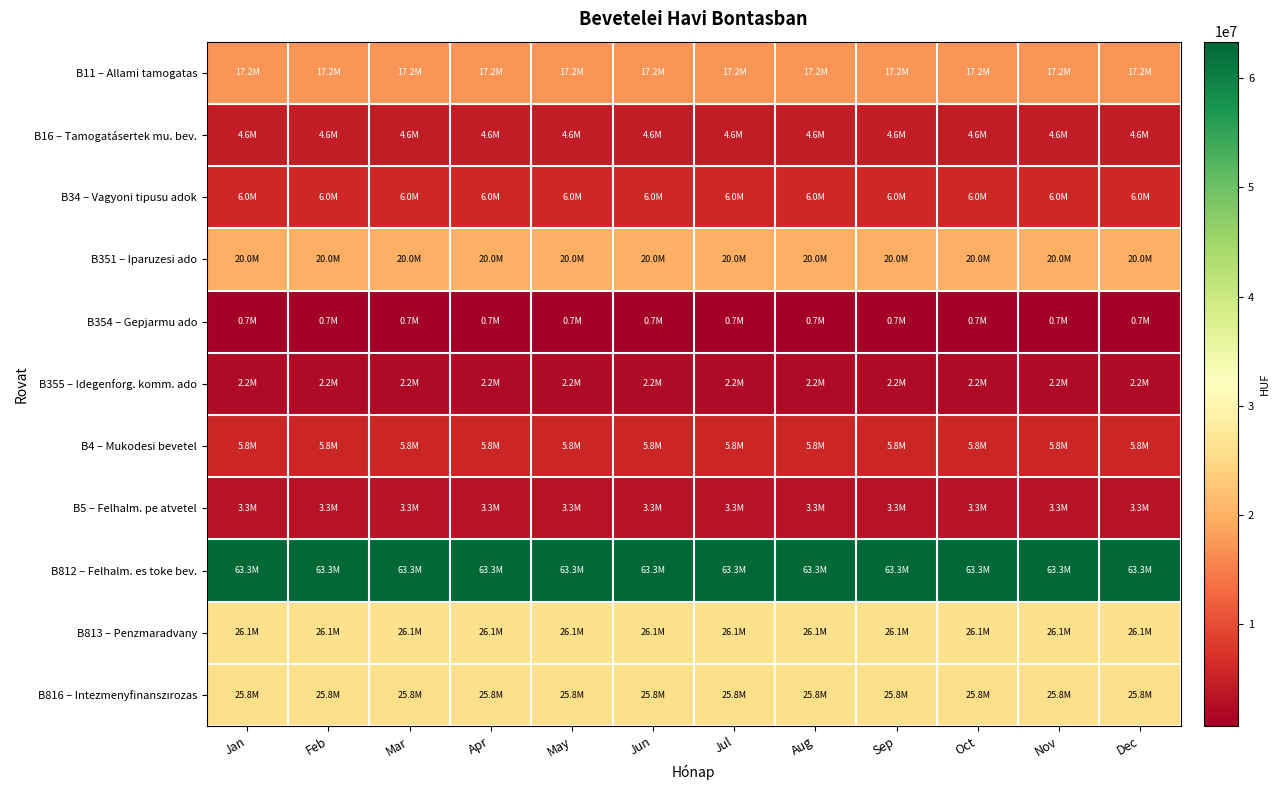

Between Jun and Oct, which is larger?

Jun